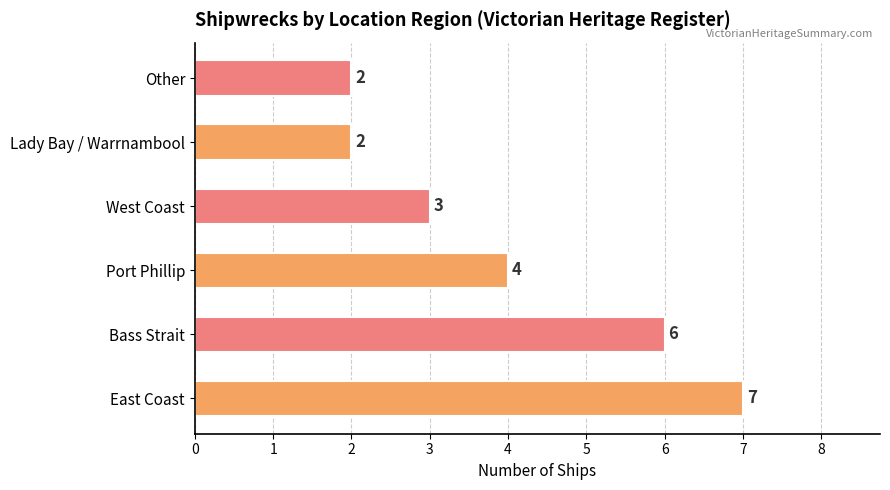

Does the chart contain stacked bars?

No